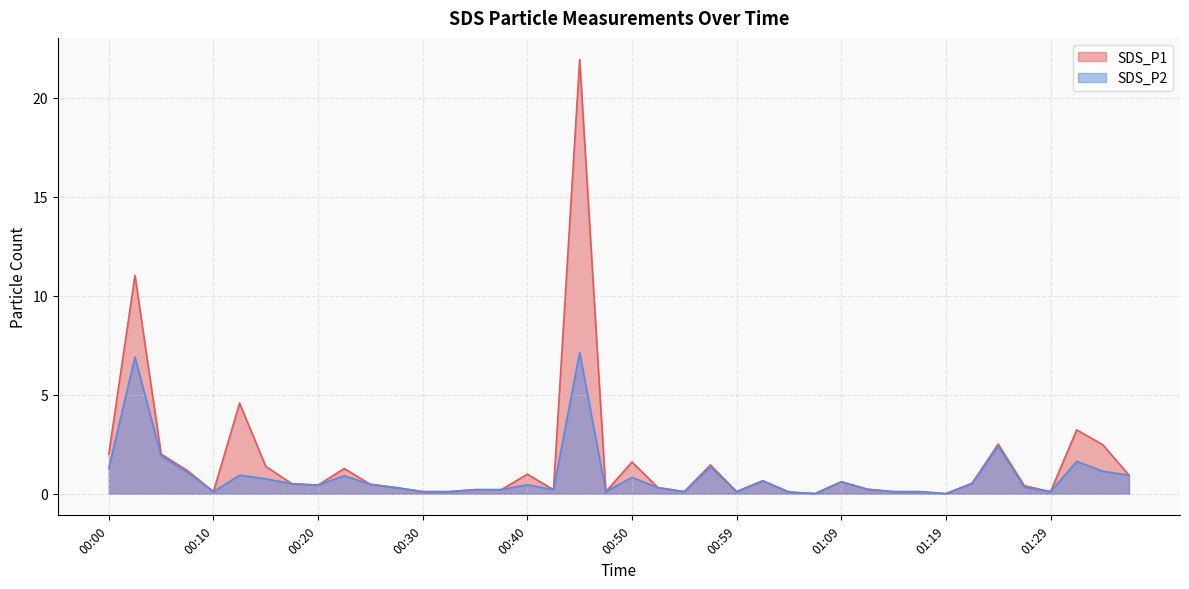

The value of SDS_P1 at 00:35 is 0.2. True or false?

True